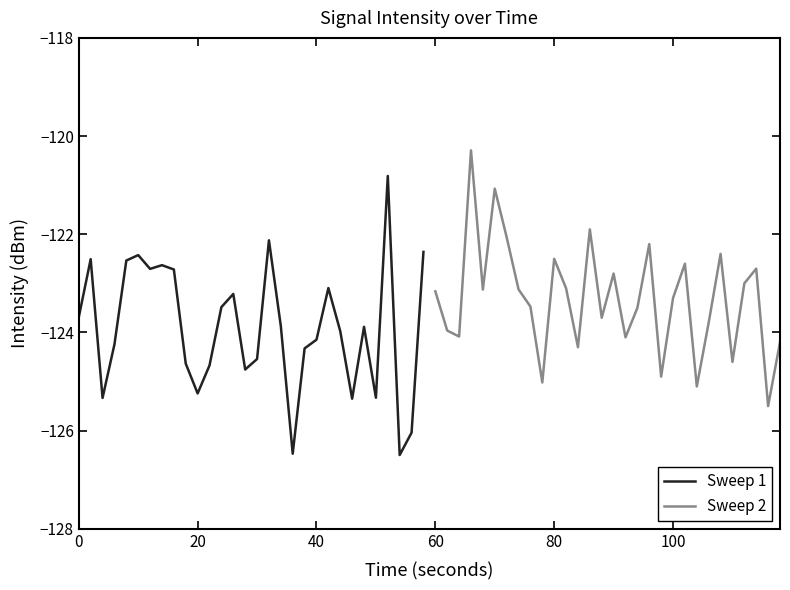

Rank the series by their average value, from highest to lowest.

Sweep 2, Sweep 1